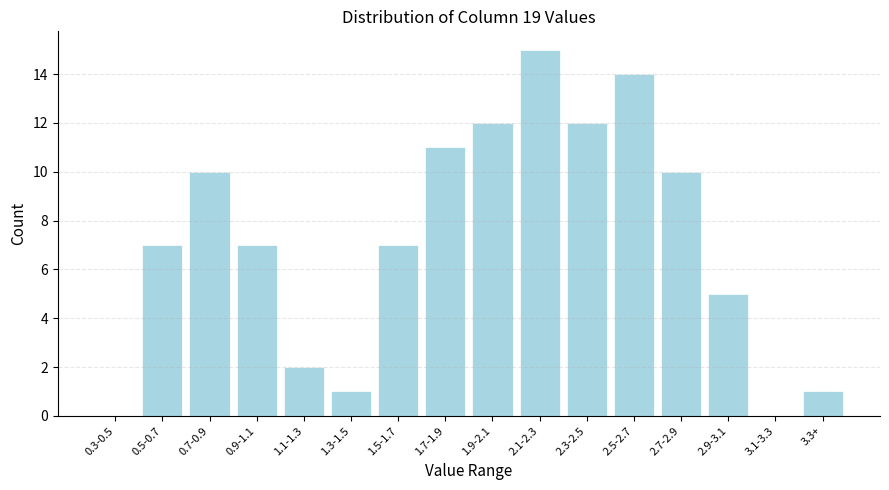

Reading left to right, what are all the values shown in this chart?

0.3-0.5=0	0.5-0.7=7	0.7-0.9=10	0.9-1.1=7	1.1-1.3=2	1.3-1.5=1	1.5-1.7=7	1.7-1.9=11	1.9-2.1=12	2.1-2.3=15	2.3-2.5=12	2.5-2.7=14	2.7-2.9=10	2.9-3.1=5	3.1-3.3=0	3.3+=1